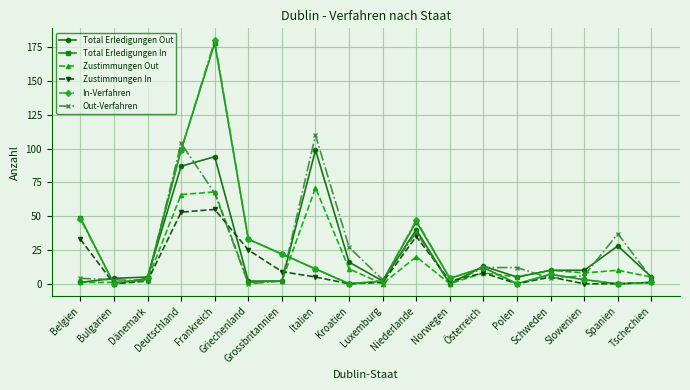

True or false: Total Erledigungen Out has a value of 59 at Deutschland.

False